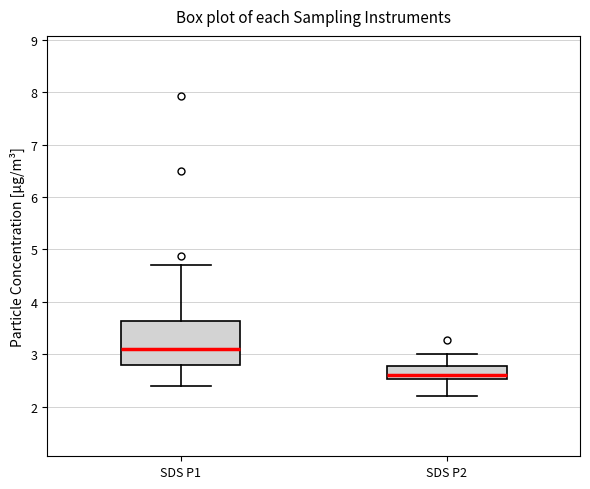

Reading left to right, read every box against the y-axis: the position of its median line, the range the box covers, and the ends of its whiskers. The values are not printed on the chart, so give them approximately, as read against the axis.

SDS P1: median 3.1, box 2.8 to 3.6, whiskers 2.4 to 4.7
SDS P2: median 2.6, box 2.5 to 2.8, whiskers 2.2 to 3.0